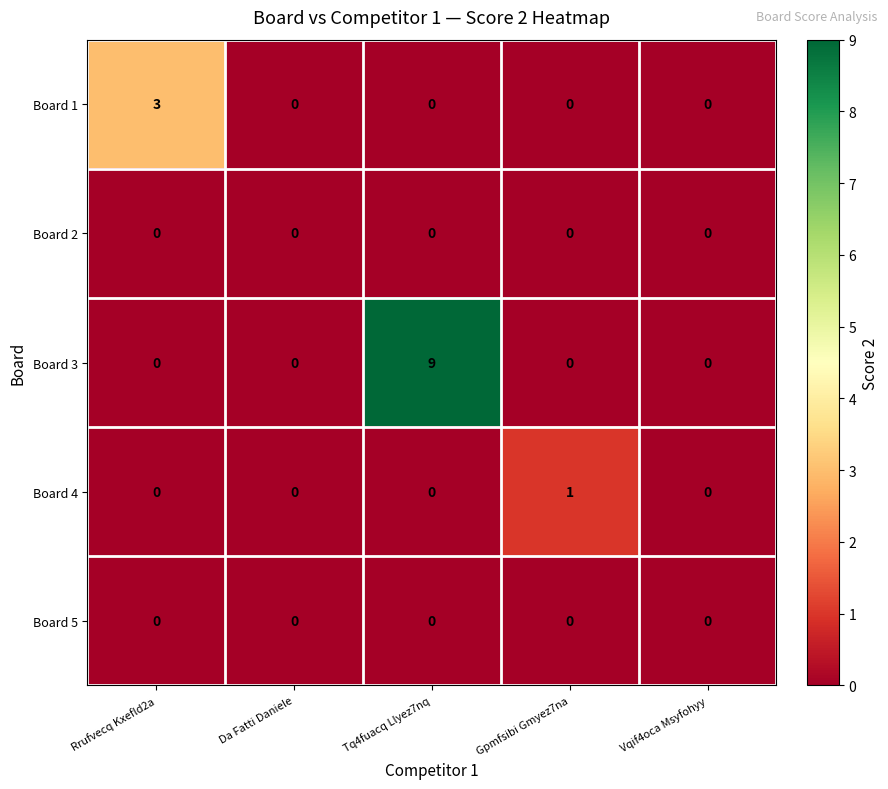

Reading left to right, list all the values displayed in this chart.

Board 1: Rrufvecq Kxefld2a=3	Da Fatti Daniele=0	Tq4fuacq Llyez7nq=0	Gpmfsibi Gmyez7na=0	Vqif4oca Msyfohyy=0
Board 2: Rrufvecq Kxefld2a=0	Da Fatti Daniele=0	Tq4fuacq Llyez7nq=0	Gpmfsibi Gmyez7na=0	Vqif4oca Msyfohyy=0
Board 3: Rrufvecq Kxefld2a=0	Da Fatti Daniele=0	Tq4fuacq Llyez7nq=9	Gpmfsibi Gmyez7na=0	Vqif4oca Msyfohyy=0
Board 4: Rrufvecq Kxefld2a=0	Da Fatti Daniele=0	Tq4fuacq Llyez7nq=0	Gpmfsibi Gmyez7na=1	Vqif4oca Msyfohyy=0
Board 5: Rrufvecq Kxefld2a=0	Da Fatti Daniele=0	Tq4fuacq Llyez7nq=0	Gpmfsibi Gmyez7na=0	Vqif4oca Msyfohyy=0